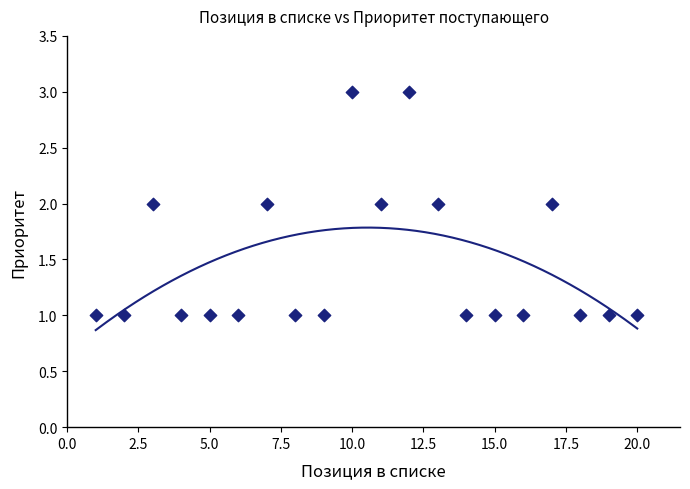

What is the range of X values (max minus min)?

19